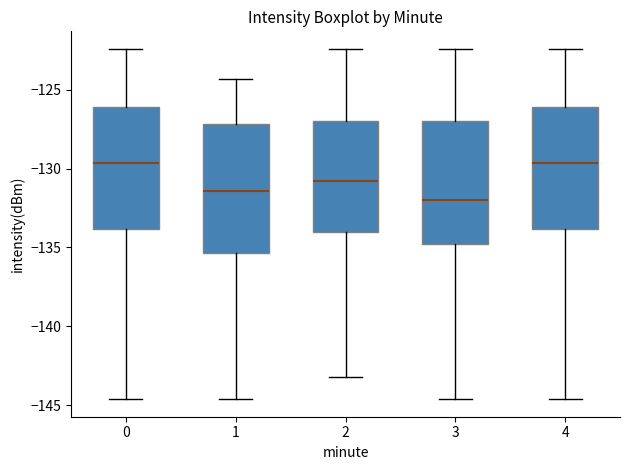

Which box has the lowest median line?

3